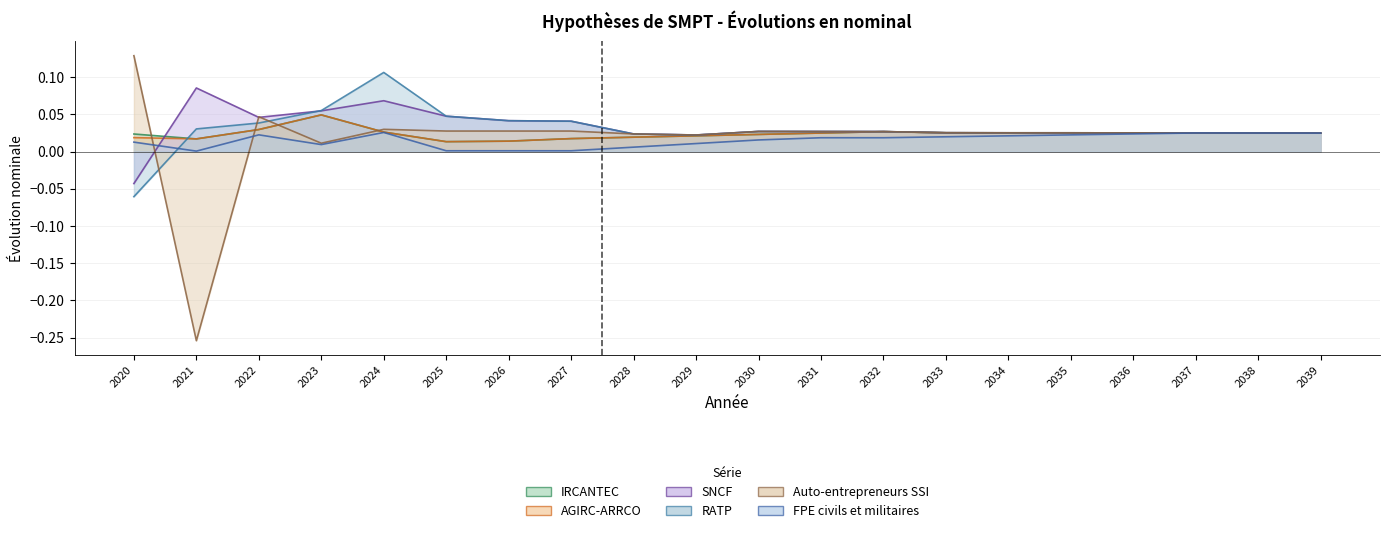

Where do IRCANTEC and Auto-entrepreneurs SSI first cross each other?

2020 and 2021